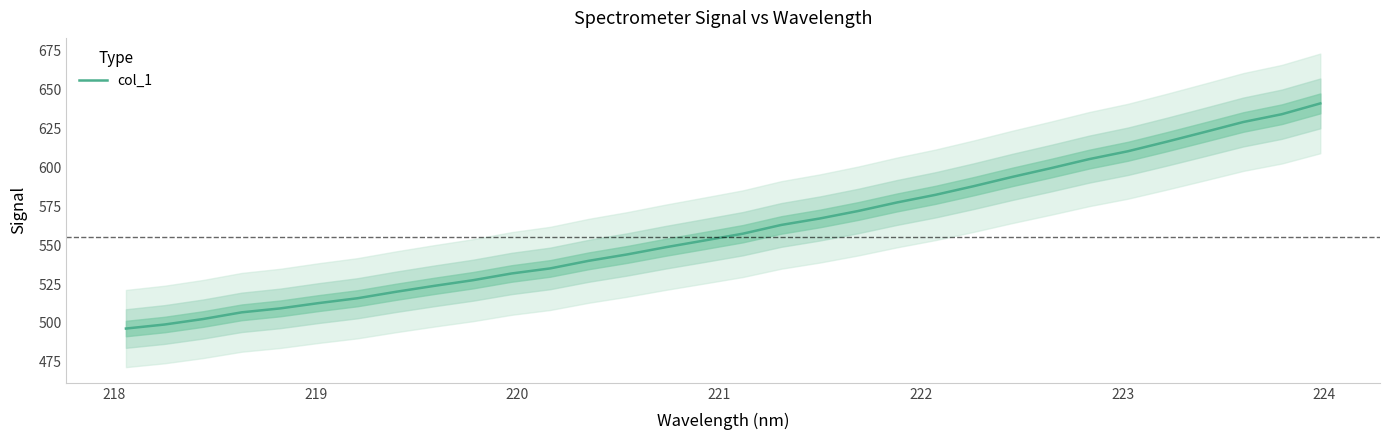

What is the highest value of the col_1 series?

641.2